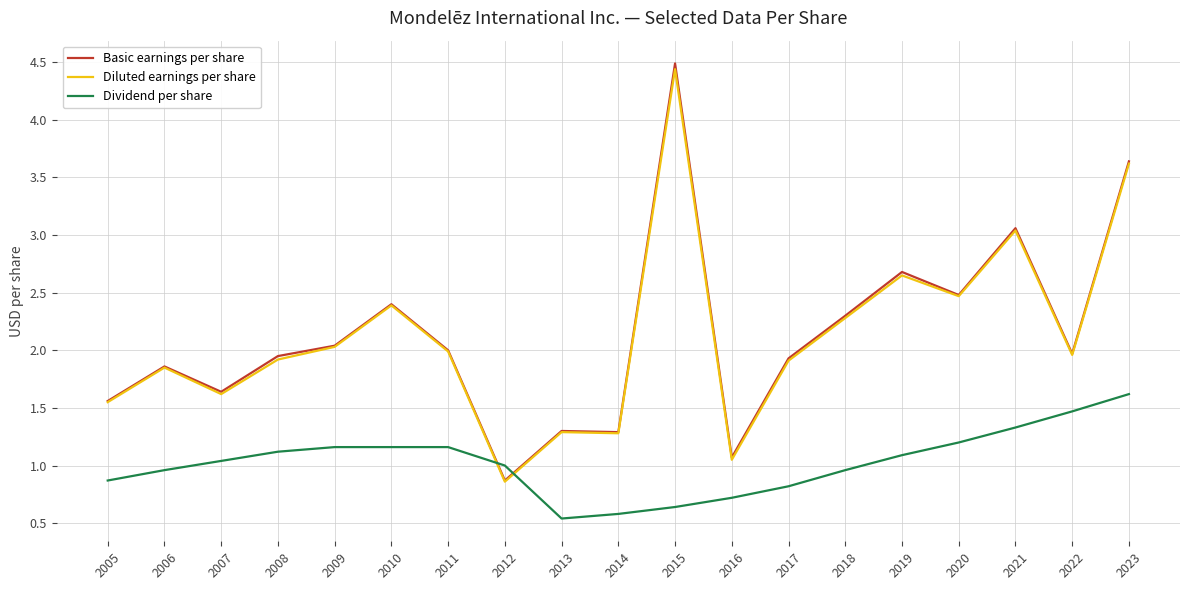

How many lines are shown in the chart?

3